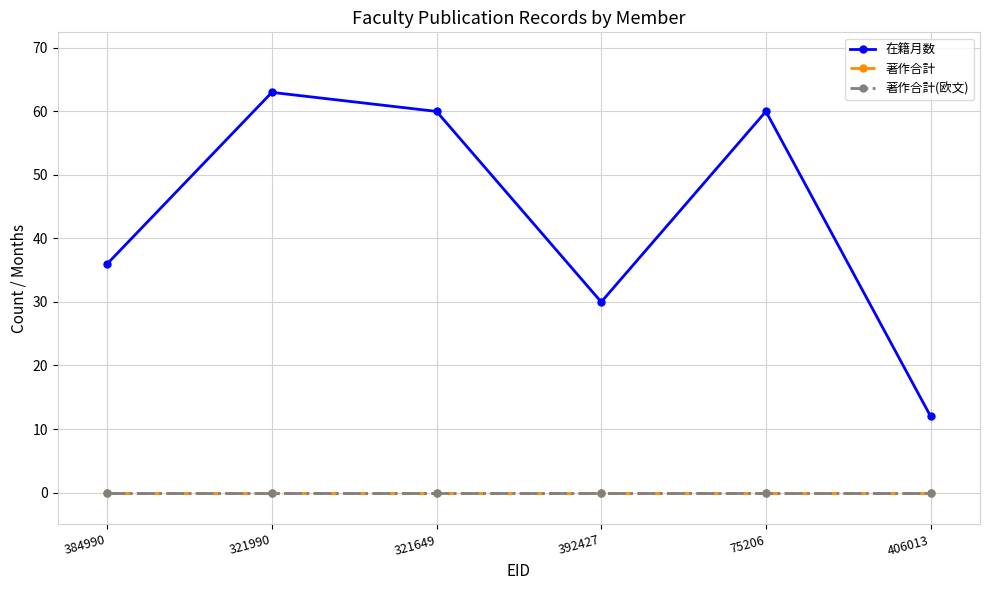

What is the lowest value of the 在籍月数 series?

12